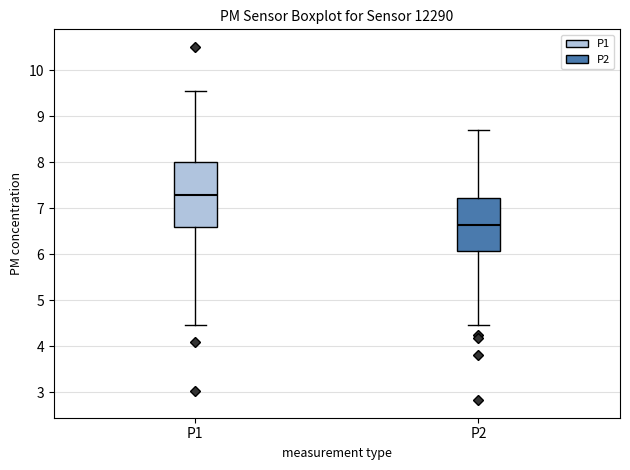

Where is the upper edge of the box for P2 on the y-axis? The values are not printed on the chart, so give them approximately, as read against the axis.

7.2